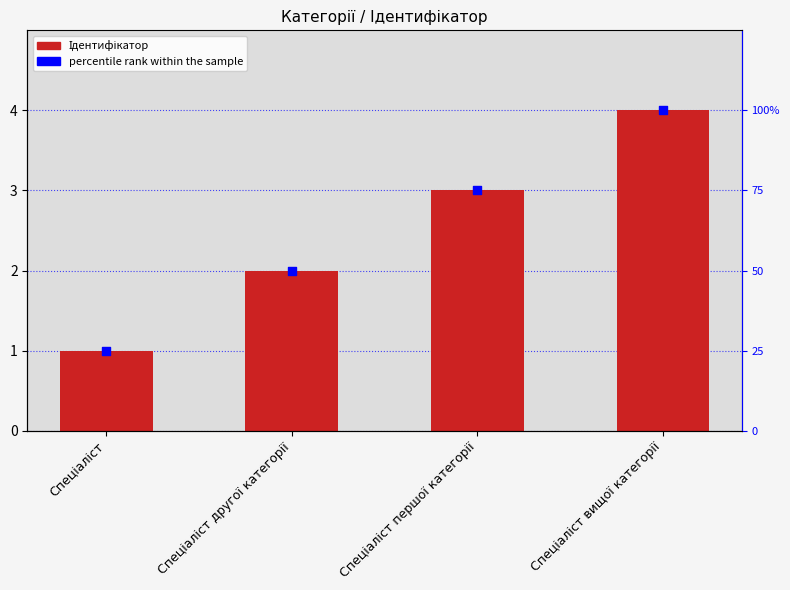

Which series has the largest total across all categories?

percentile rank within the sample